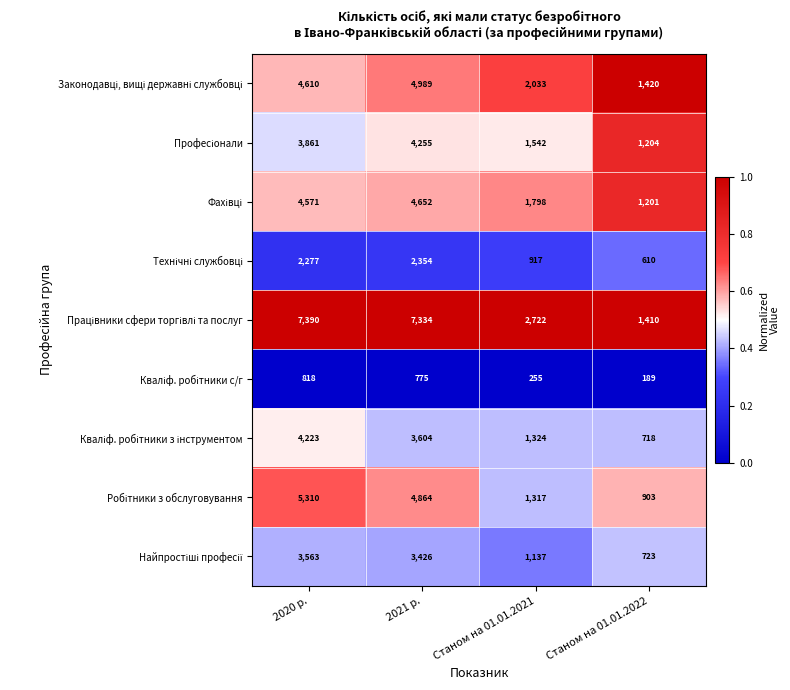

Which label corresponds to the smallest value in the chart?

Станом на 01.01.2022